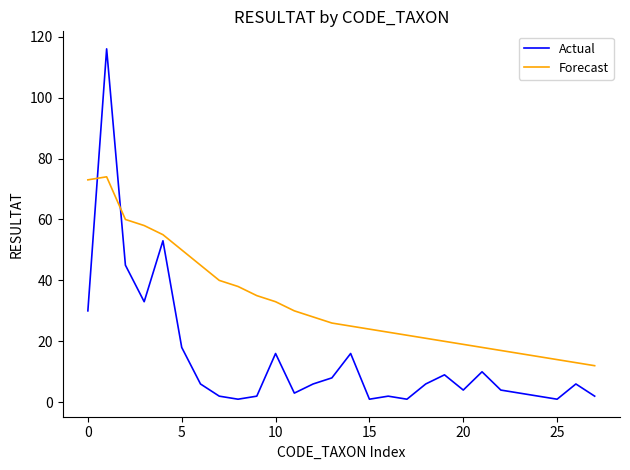

List the series in order of their peak value, lowest first.

Forecast, Actual